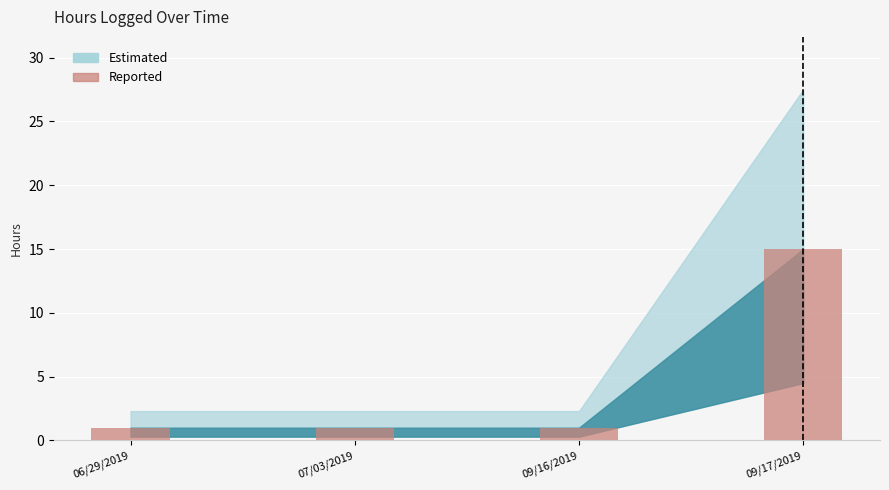

What is the label of the 2nd bar from the left?

07/03/2019